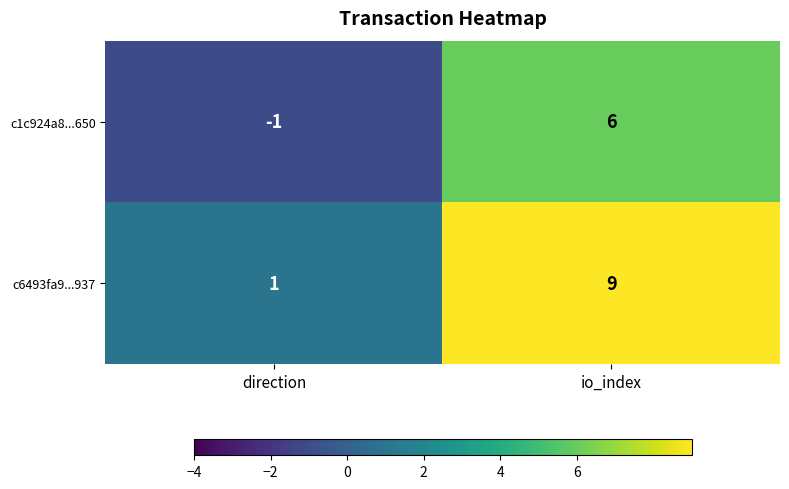

Reading right to left, list all the values displayed in this chart.

c1c924a8...650: io_index=6	direction=-1
c6493fa9...937: io_index=9	direction=1